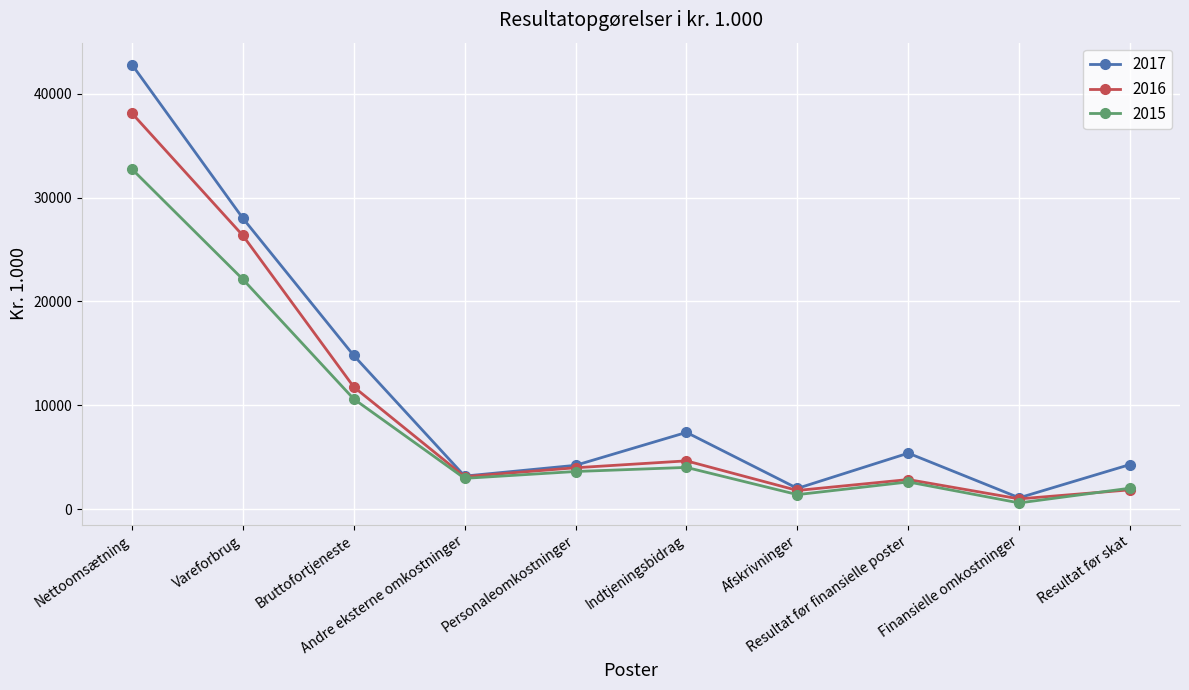

Which series has the widest spread of values?

2017